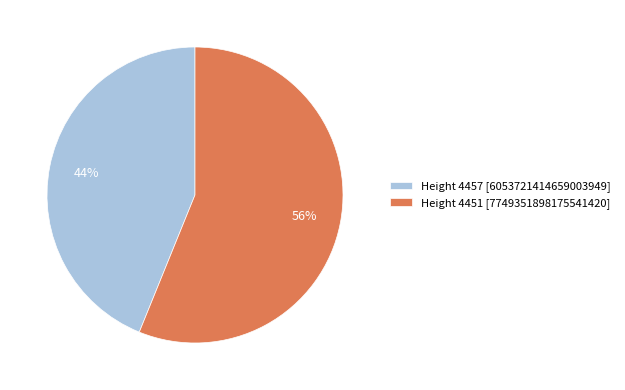

Which has a higher value, Height 4451 [7749351898175541420] or Height 4457 [6053721414659003949]?

Height 4451 [7749351898175541420]